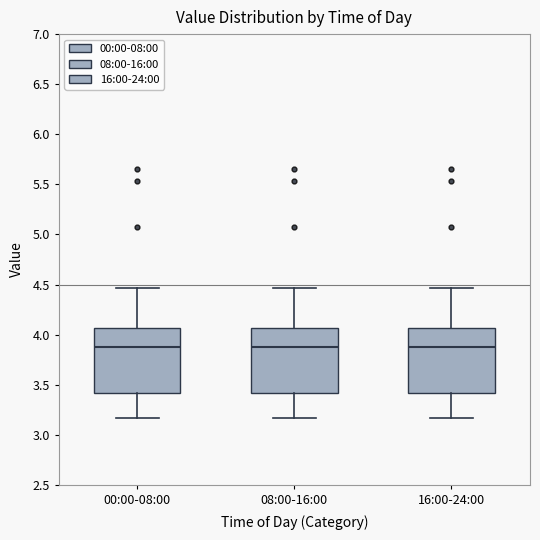

Reading left to right, read every box against the y-axis: the position of its median line, the range the box covers, and the ends of its whiskers. The values are not printed on the chart, so give them approximately, as read against the axis.

00:00-08:00: median 3.90, box 3.40 to 4.05, whiskers 3.15 to 4.45
08:00-16:00: median 3.90, box 3.40 to 4.05, whiskers 3.15 to 4.45
16:00-24:00: median 3.90, box 3.40 to 4.05, whiskers 3.15 to 4.45